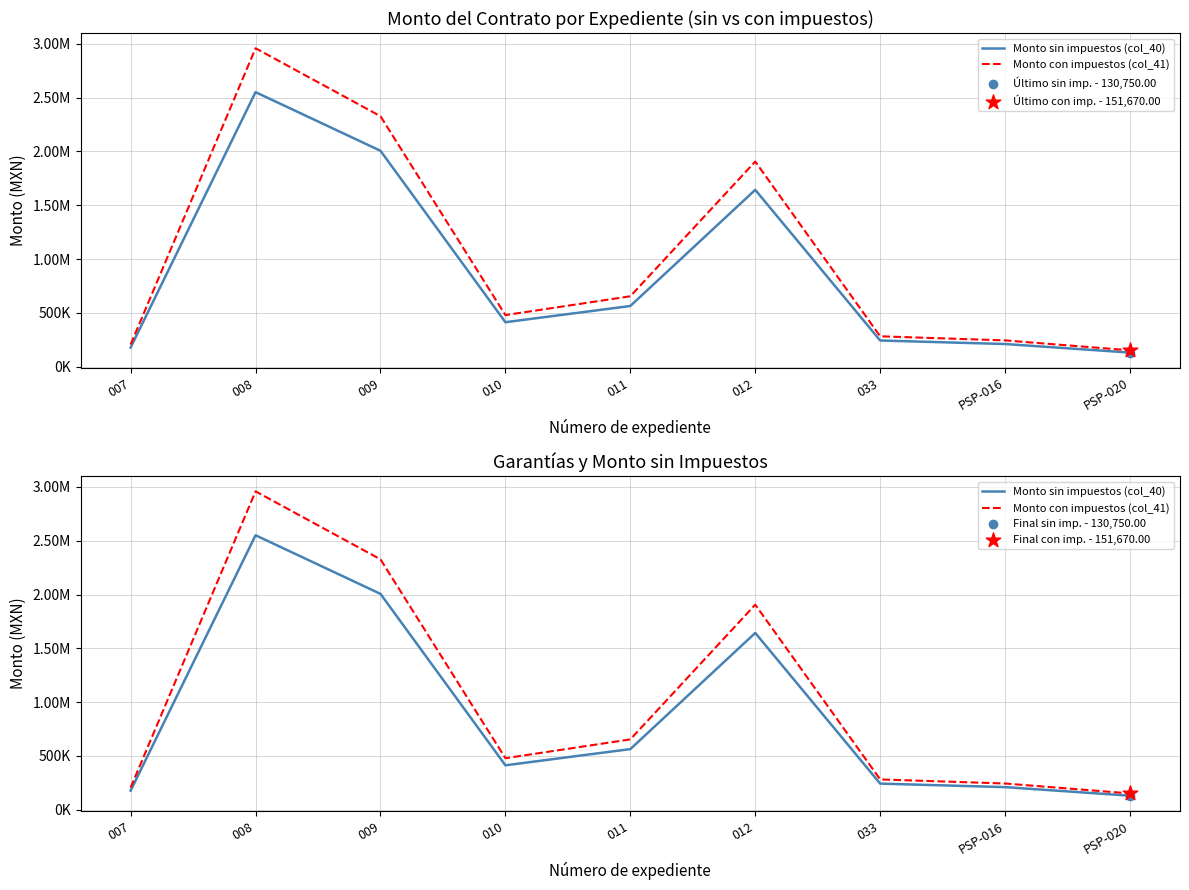

At which category is the sum across all series the highest?

008